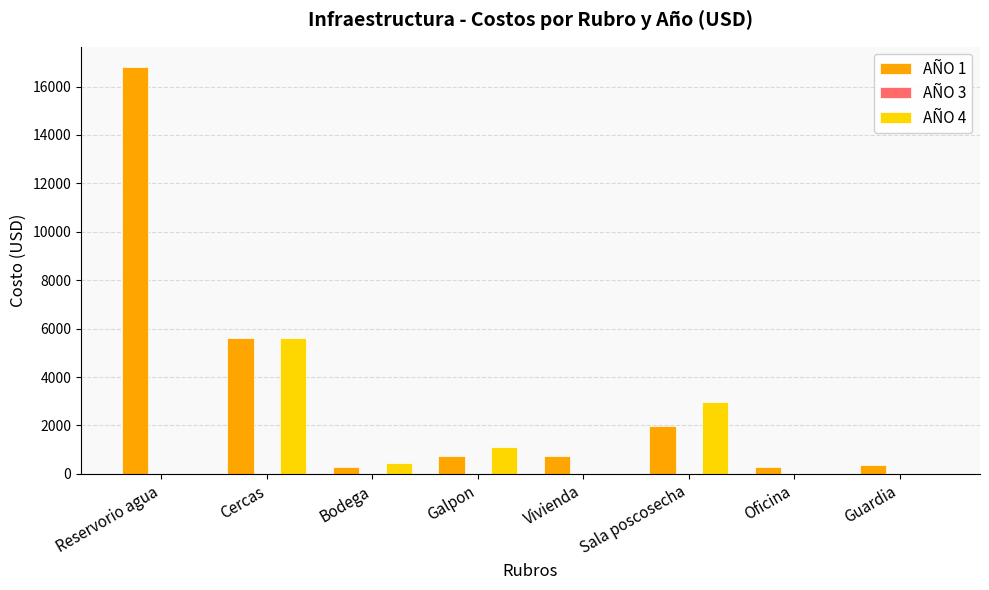

What is the average value of the AÑO 4 series?

1268